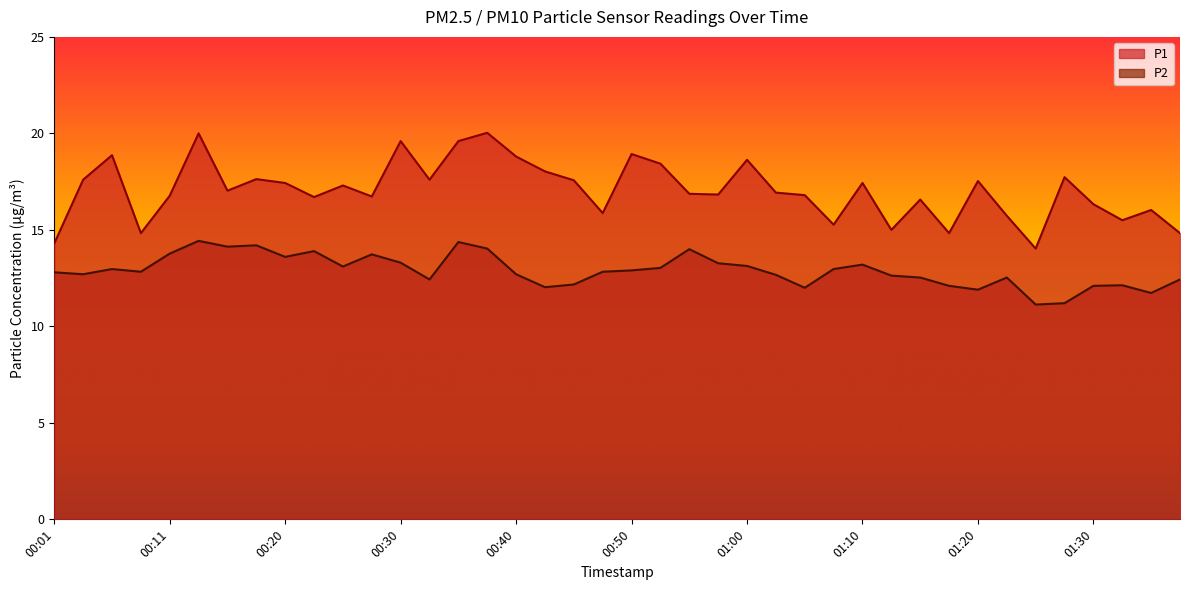

What is the value of the P1 point at the 40th from the left?

14.8